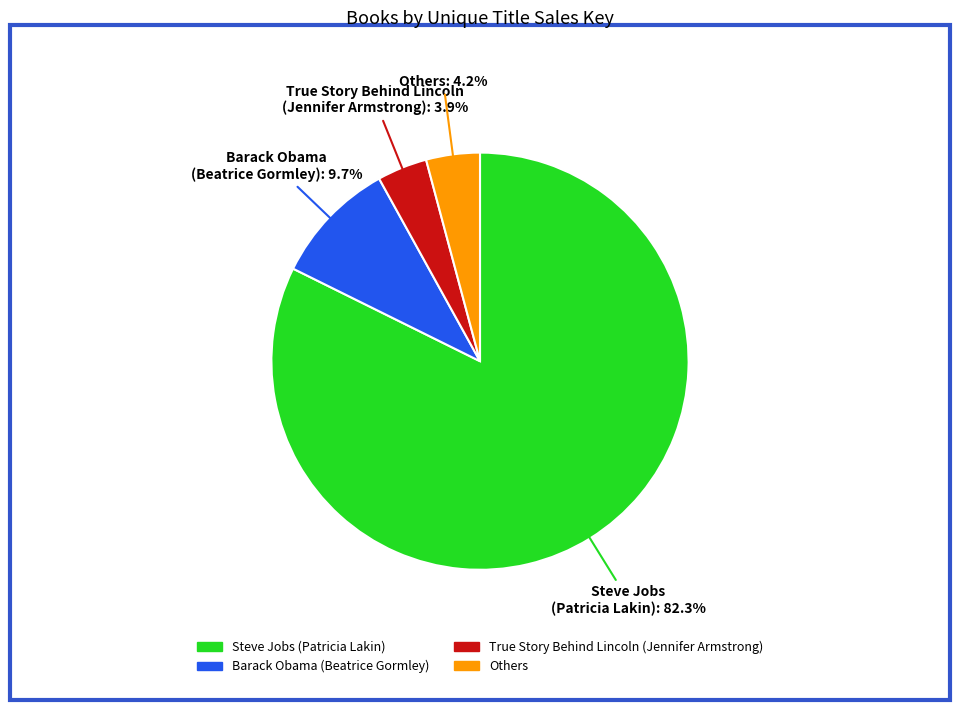

Does any single category account for the majority?

Yes